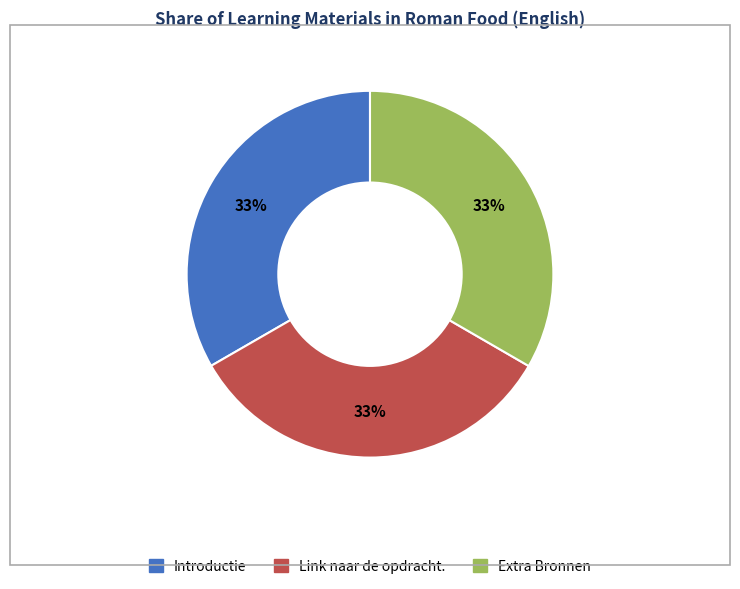

How many slices are in this pie chart?

3